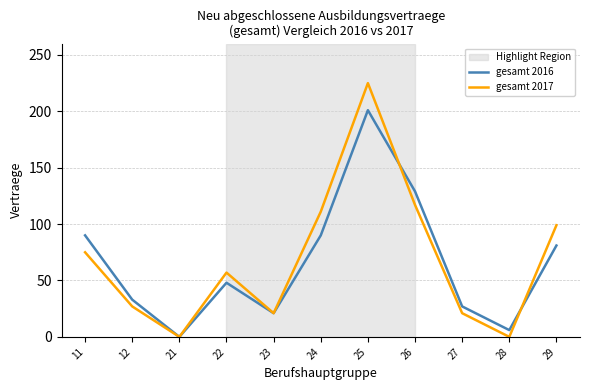

In gesamt 2017, how many points are higher than both neighbors (excluding endpoints)?

2